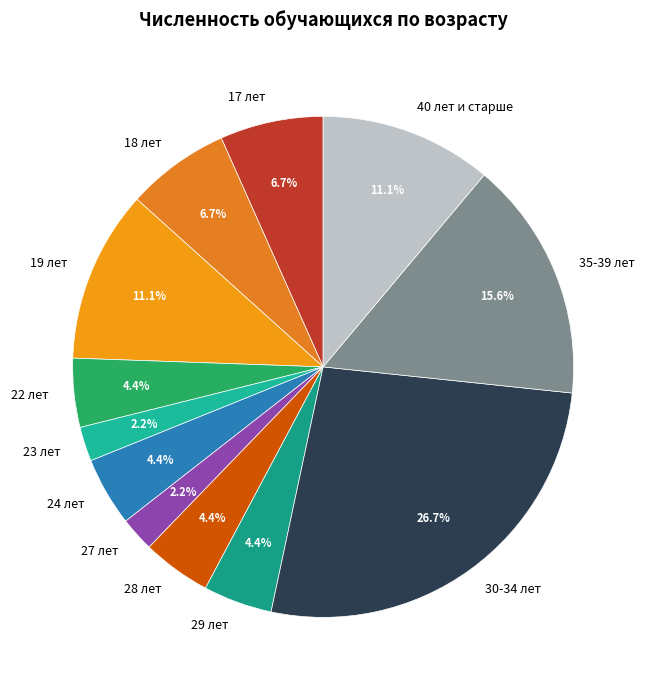

How many segments does this pie chart have?

12